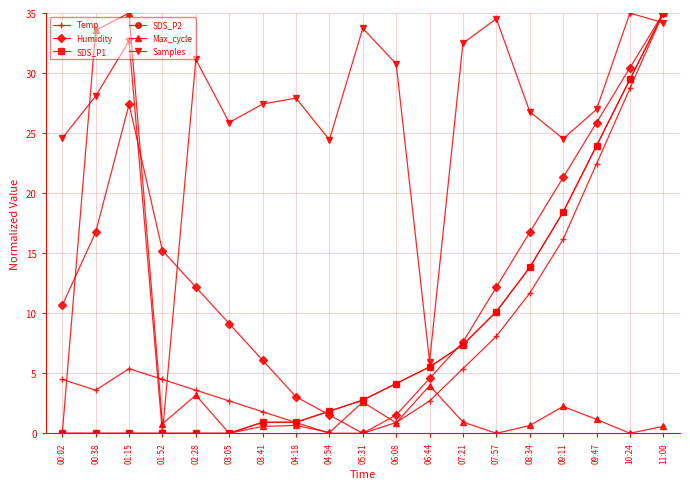

Does the chart have visible grid lines?

Yes